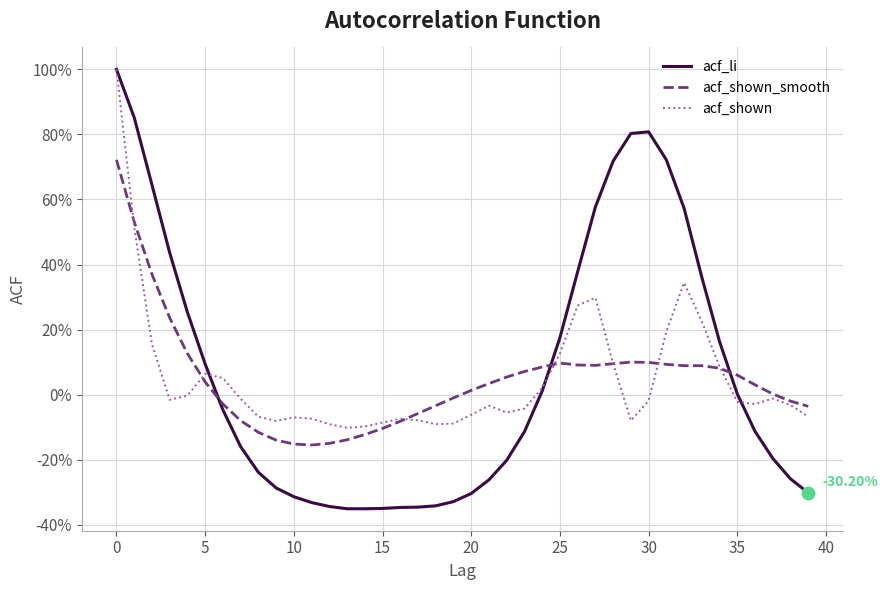

What is the value of the acf_shown point at the 26th from the left?

0.1